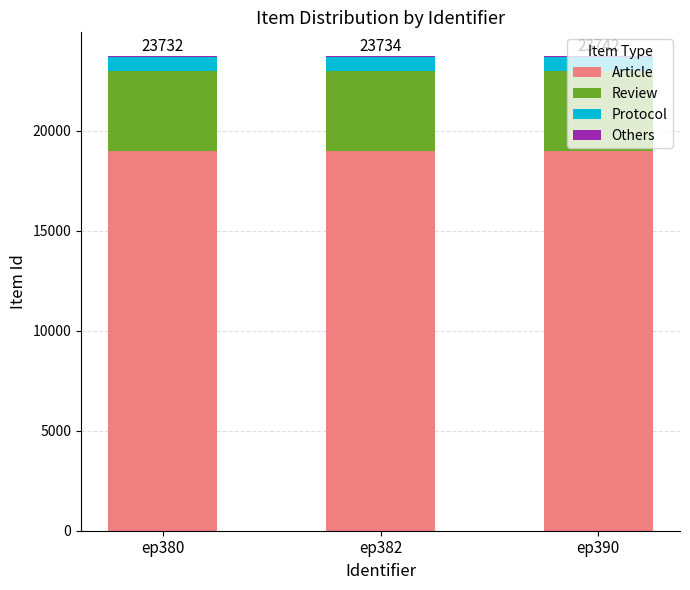

What is the highest value of the Article series?

19000